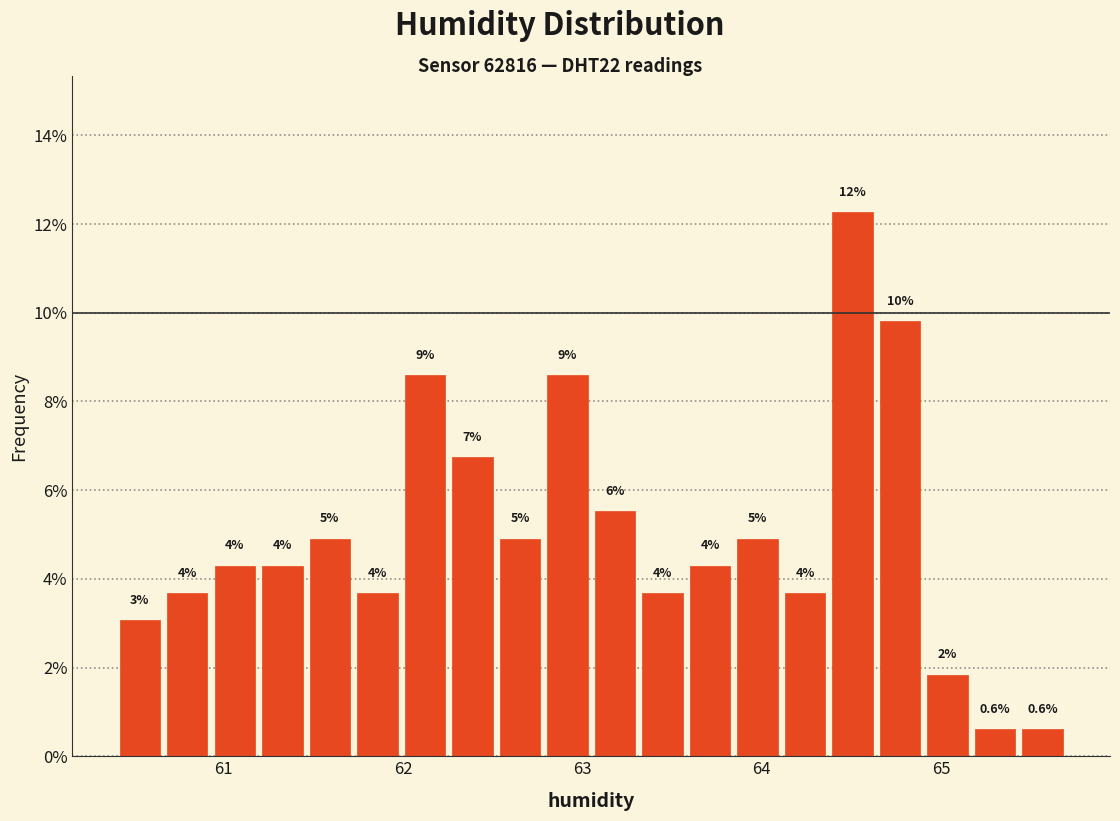

Read against the x-axis, roughly where is the centre of the tallest bar?

64.5